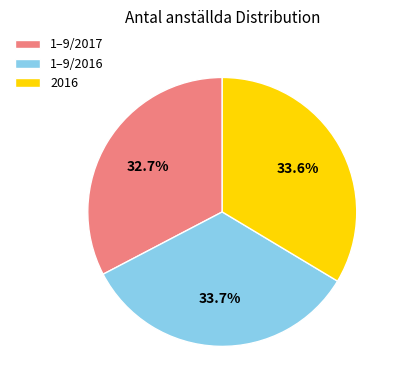

Is it true that 1–9/2017 is 33% of the pie?

True